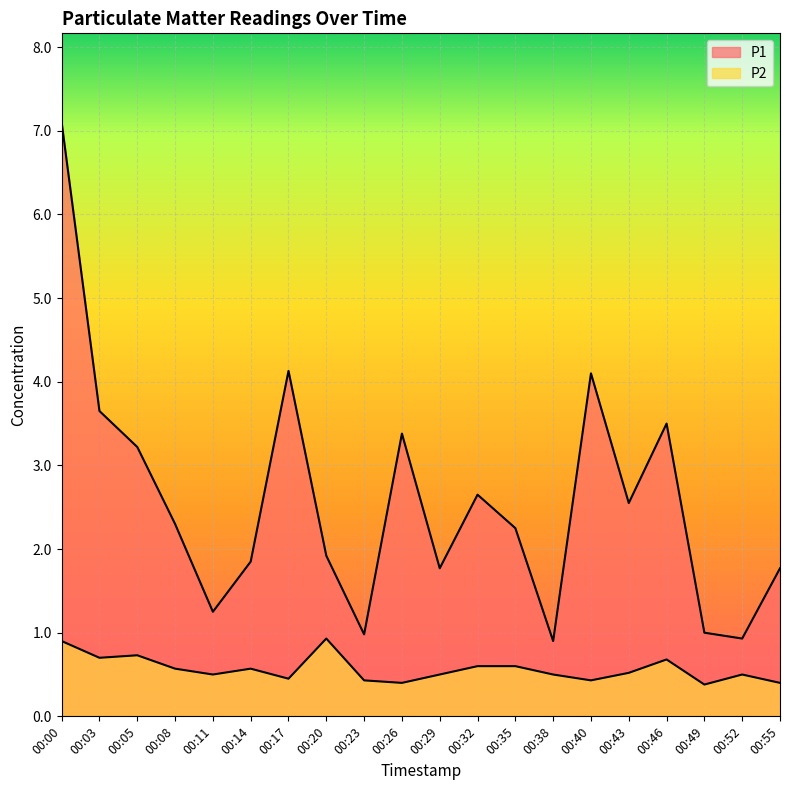

What is the value of the P2 point at the 12th from the left?

0.6